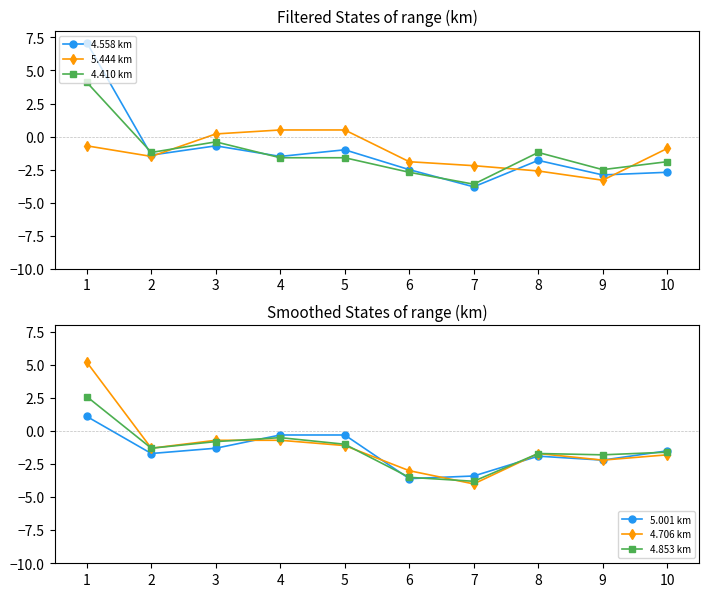

How many values in 4.558 km are below zero?

9